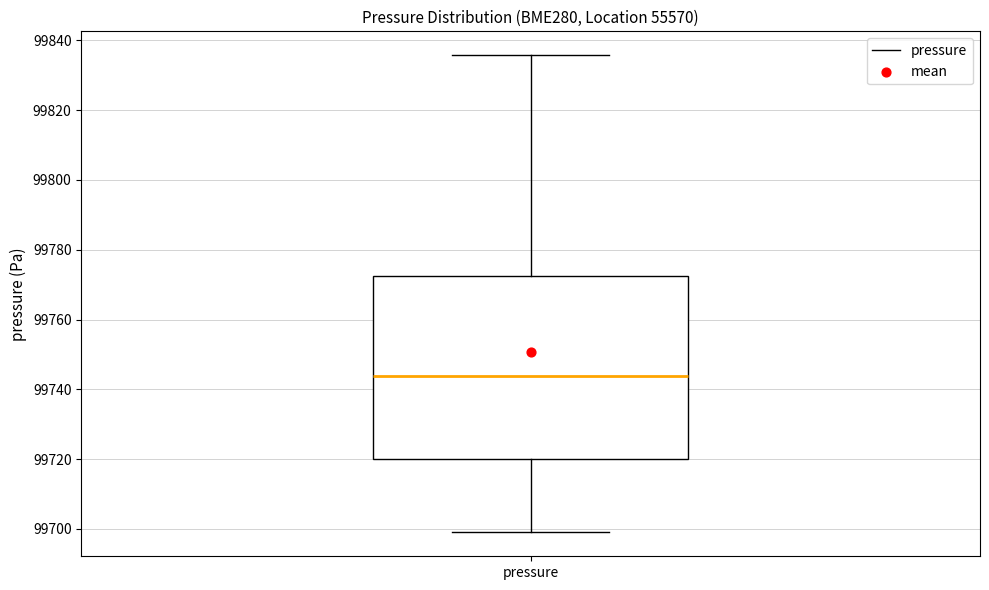

Read this box plot against the y-axis: the position of the median line, the range covered by the box, and the ends of both whiskers. The values are not printed on the chart, so give them approximately, as read against the axis.

median 99744, box 99720 to 99772, whiskers 99700 to 99836